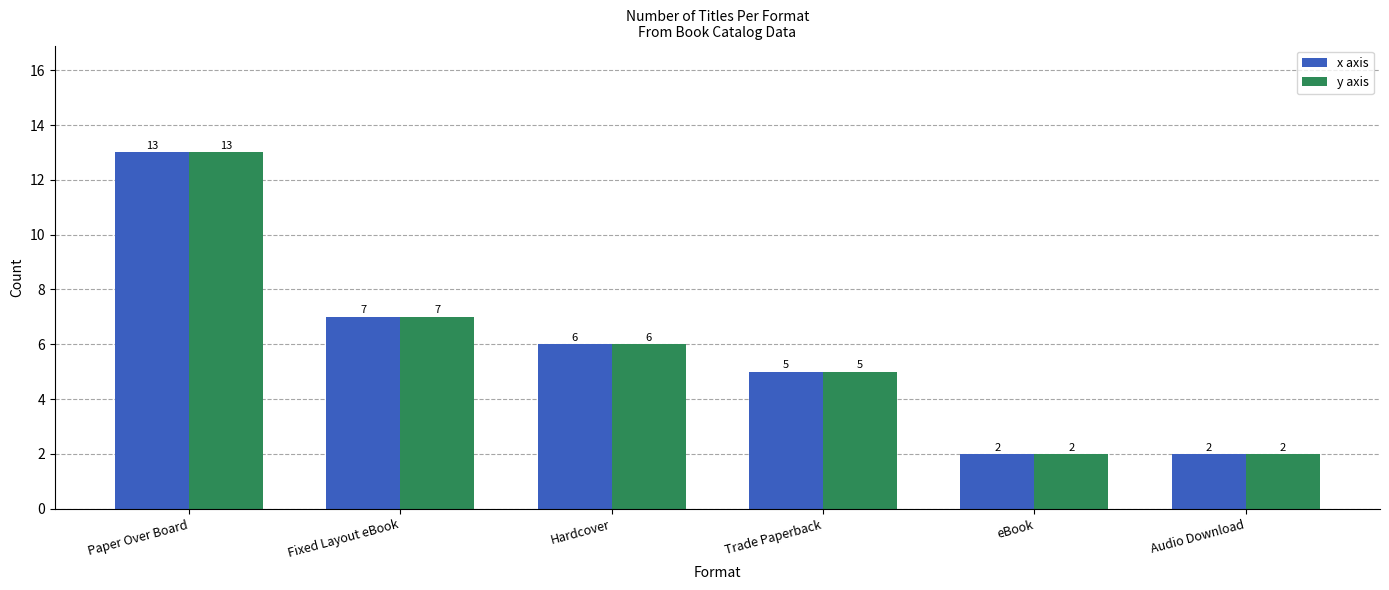

At which category is the sum across all series the highest?

Paper Over Board